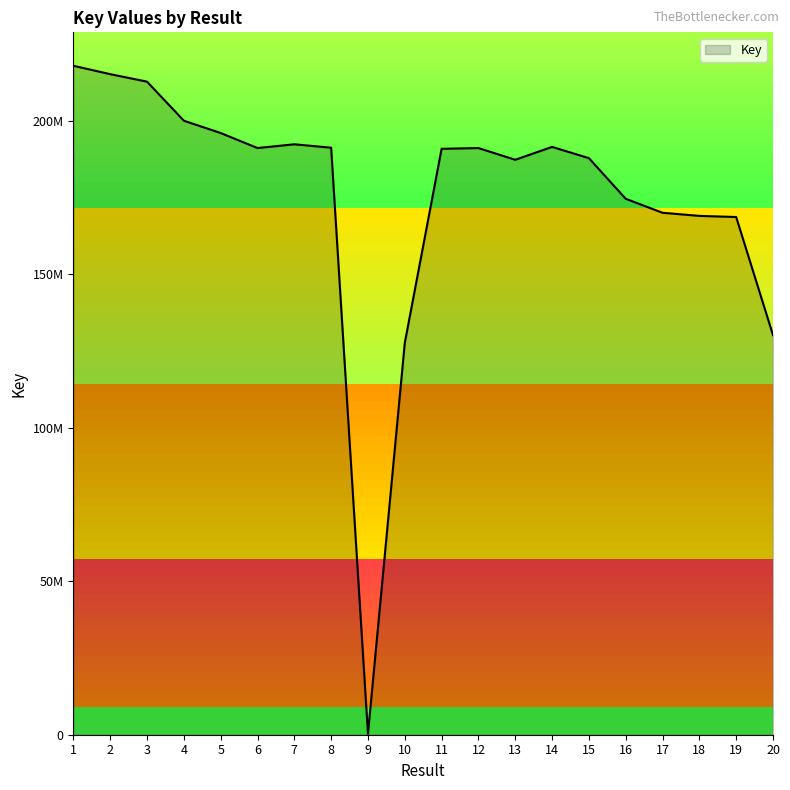

What is the value of the 7th point from the left?

192390249